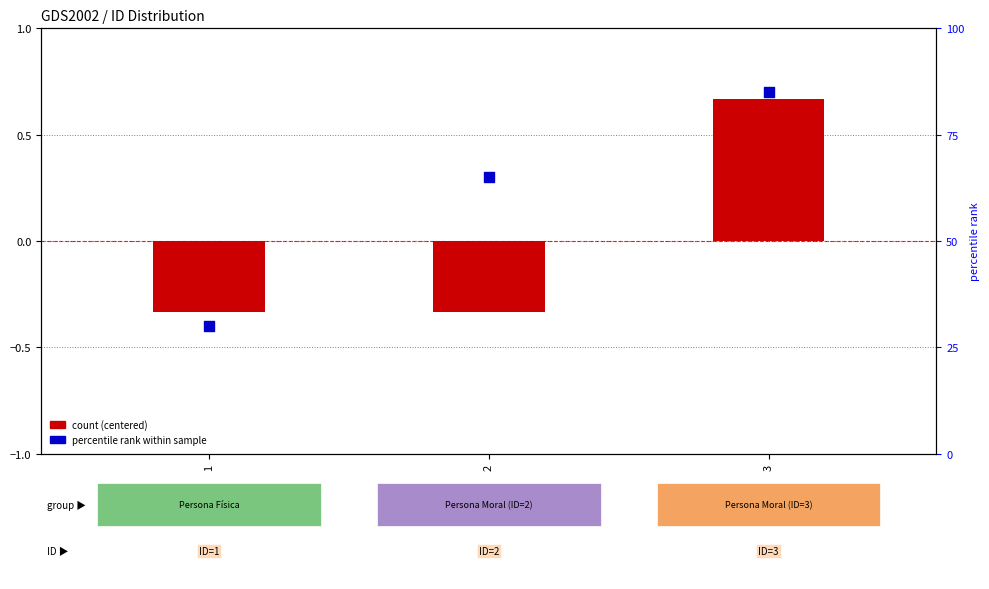

Which series contains the highest Y value?

percentile rank within sample